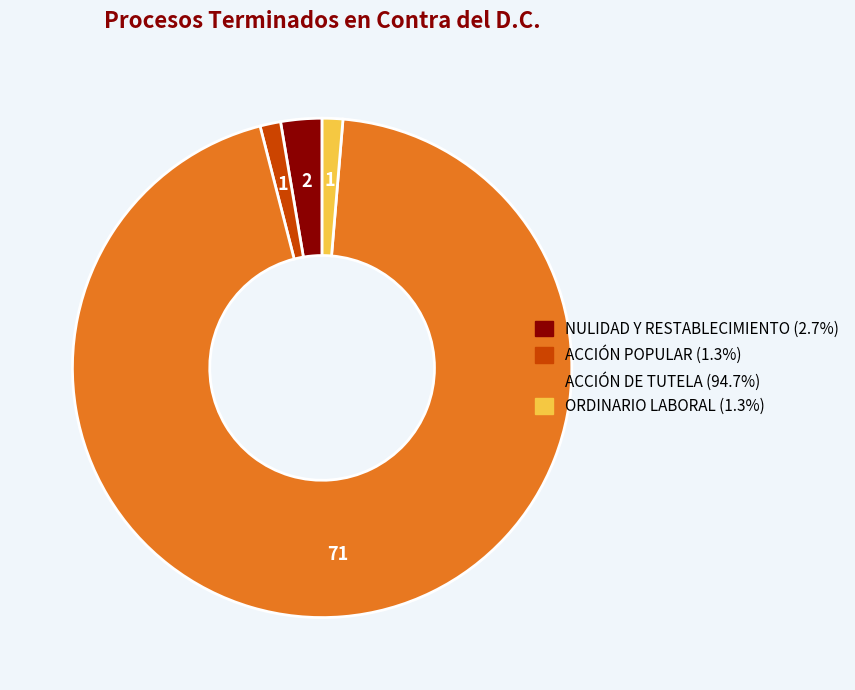

The NULIDAD Y RESTABLECIMIENTO slice represents 3% of the pie. True or false?

True